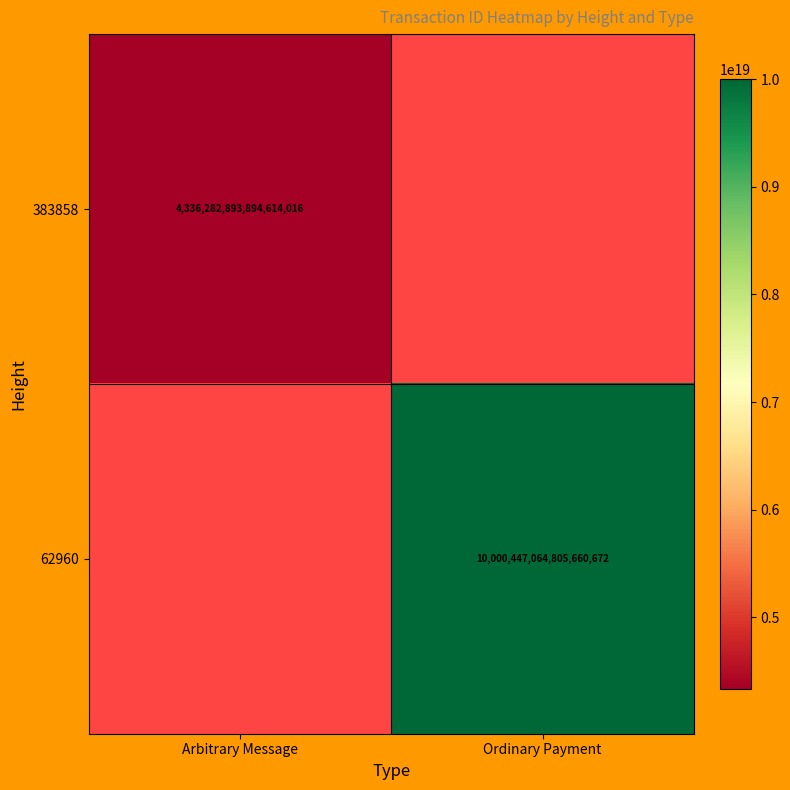

True or false: 62960 has a value of 10000447064805660672 at Ordinary Payment.

True